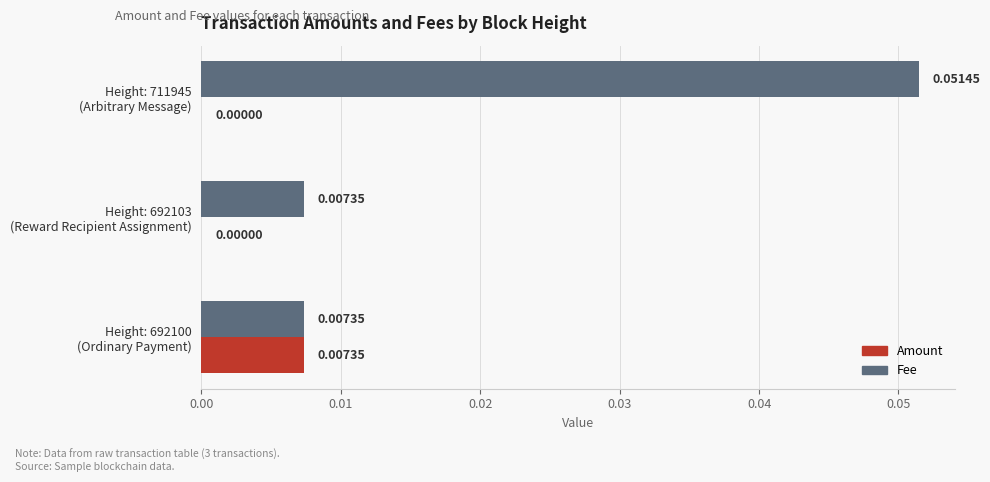

Which series has the largest total across all categories?

Fee